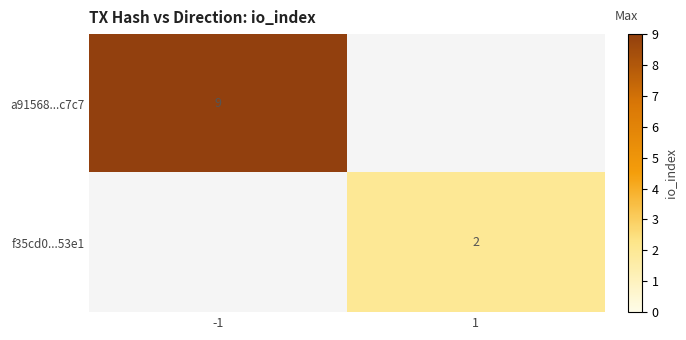

The f35cd0...53e1 series shows 2 at 1. True or false?

True